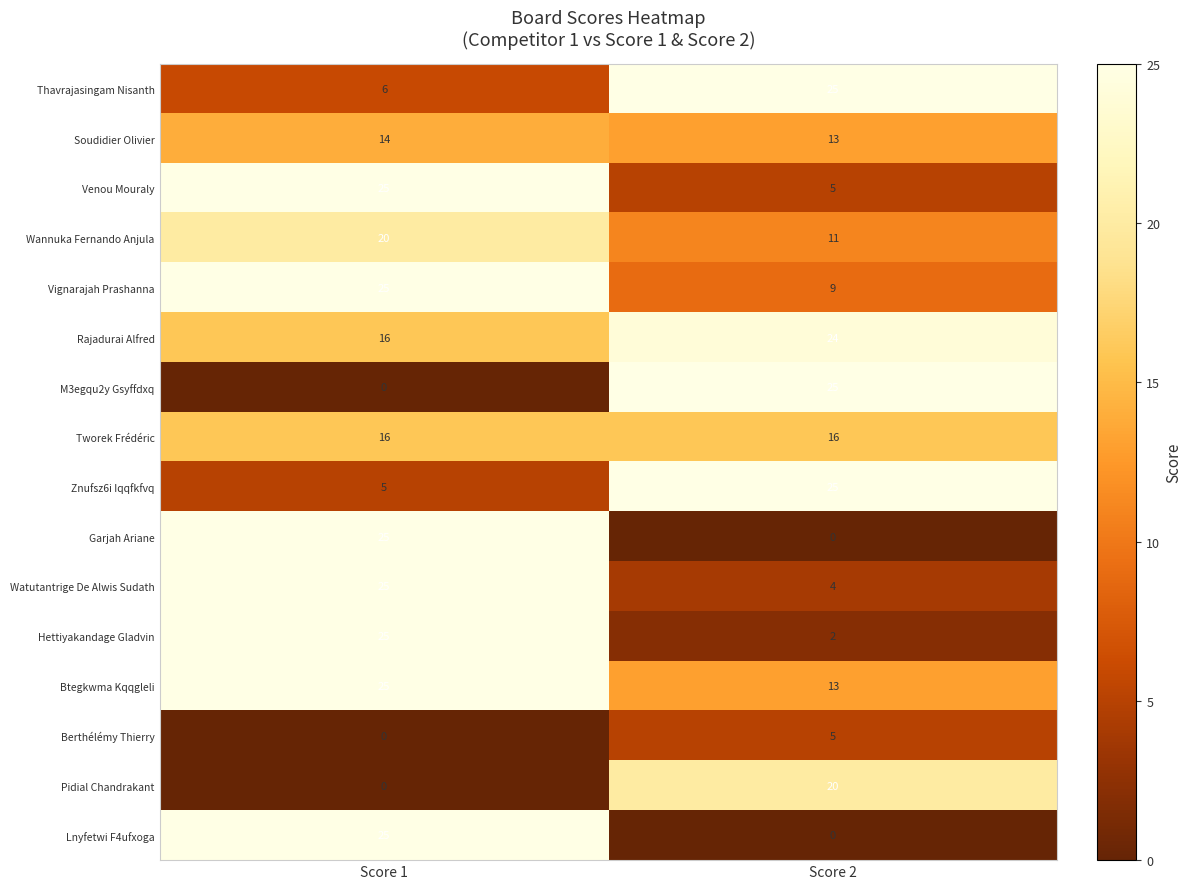

The Soudidier Olivier series shows 13 at Score 2. True or false?

True